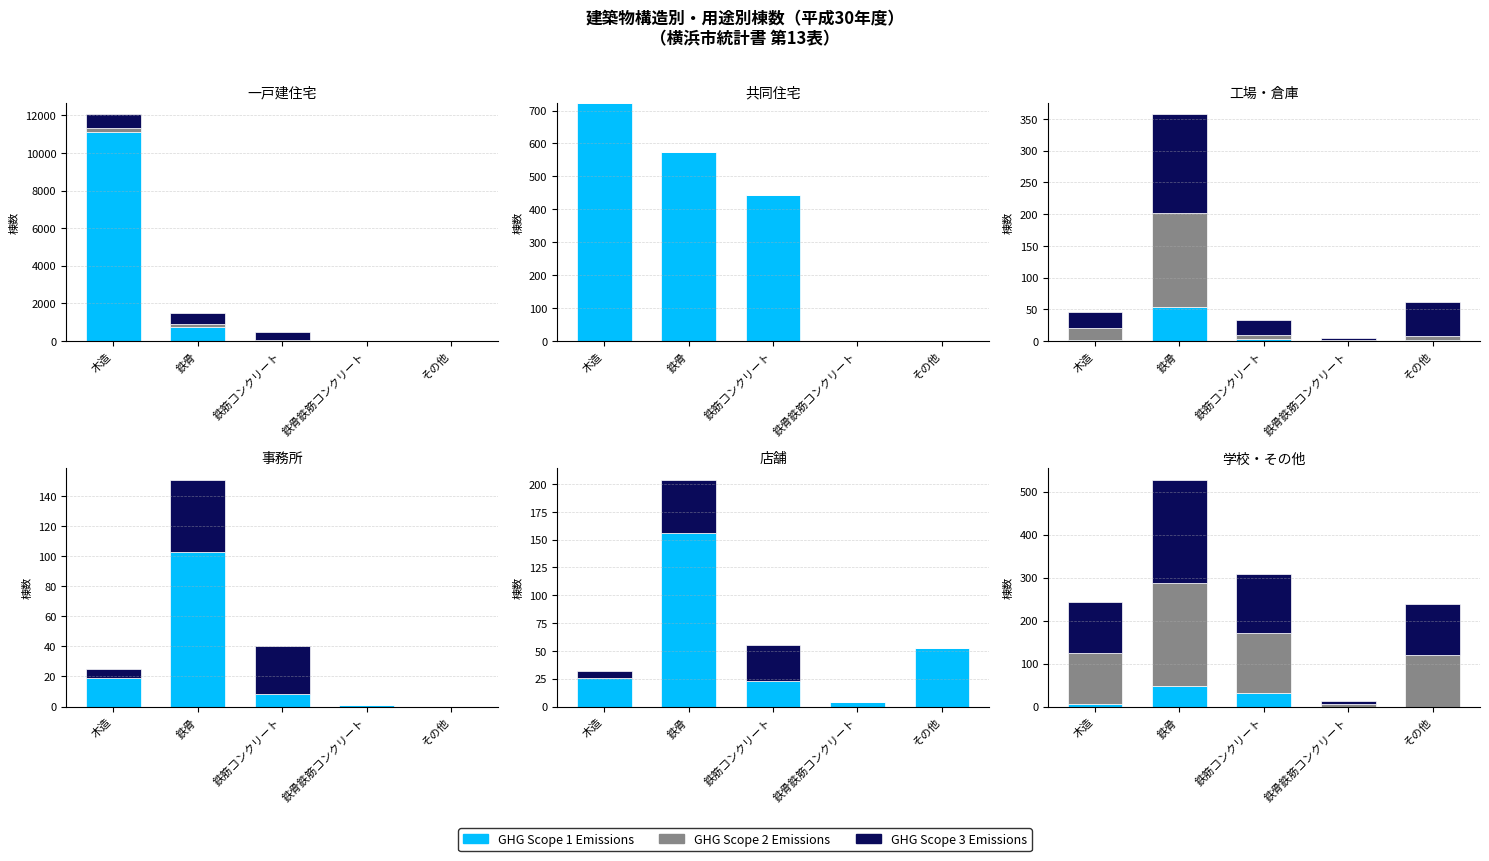

What is the difference between the maximum and minimum values in the GHG Scope 2 Emissions series?

234